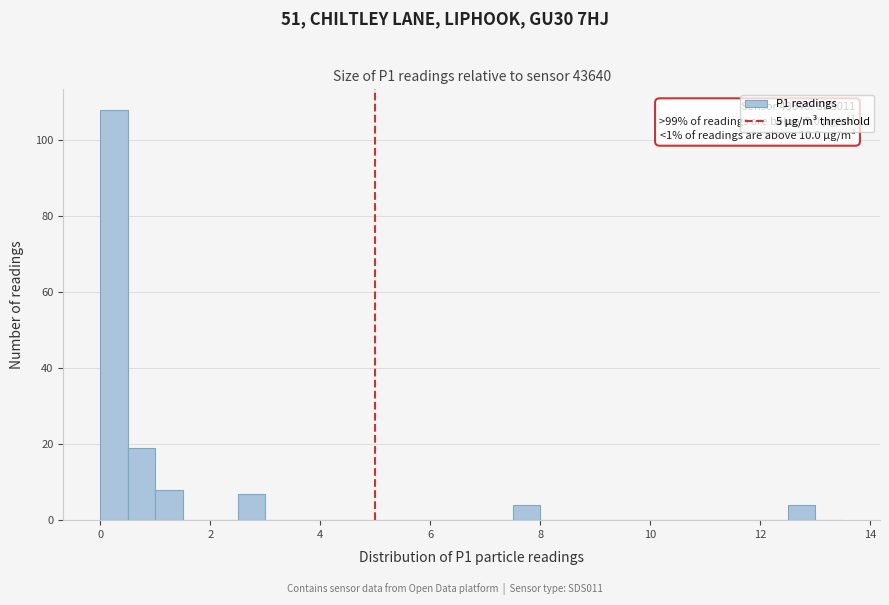

Around what value on the x-axis is the tallest bar? Give the approximate position of its centre, as read against the axis.

0.2